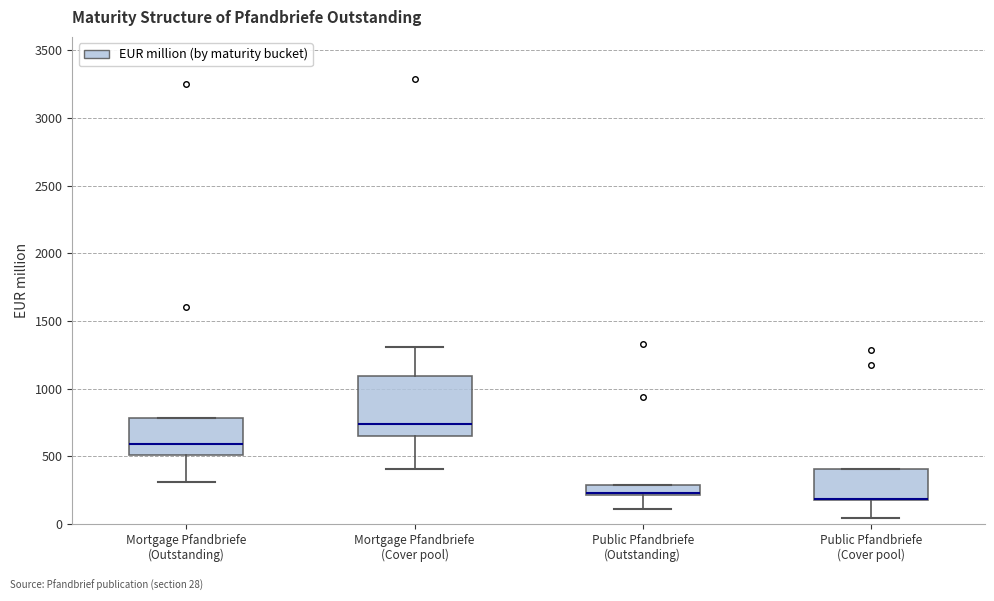

Where is the lower edge of the box for Mortgage Pfandbriefe (Cover pool) on the y-axis? The values are not printed on the chart, so give them approximately, as read against the axis.

650